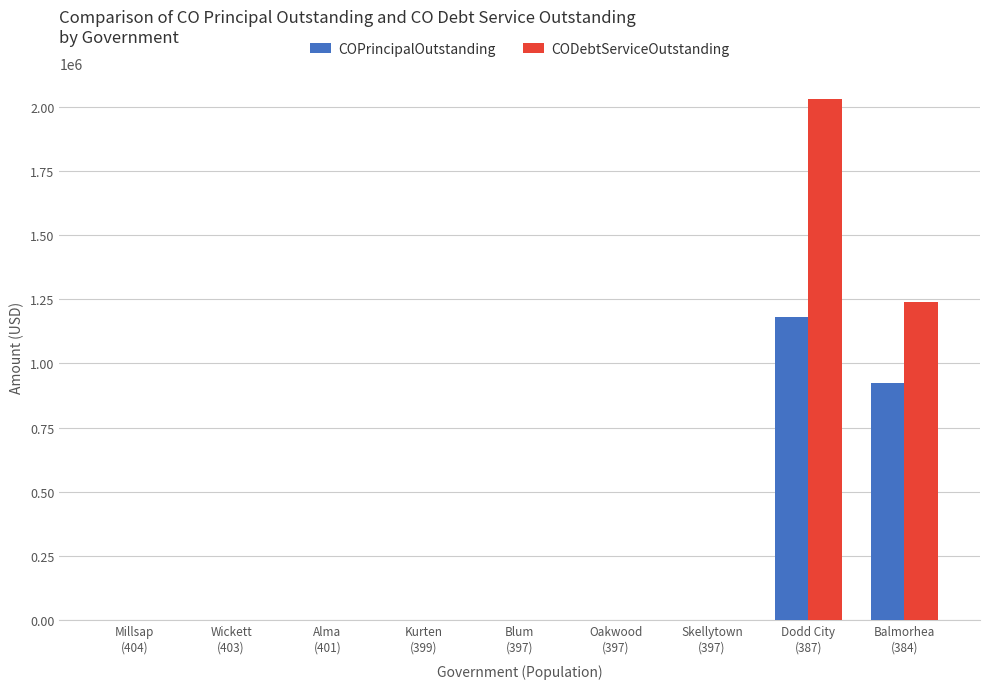

Which series has the widest spread of values?

CODebtServiceOutstanding